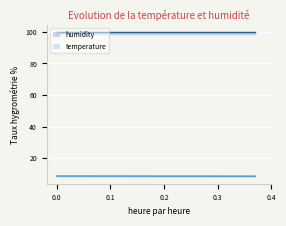

Is this an area chart (filled region under the line)?

No